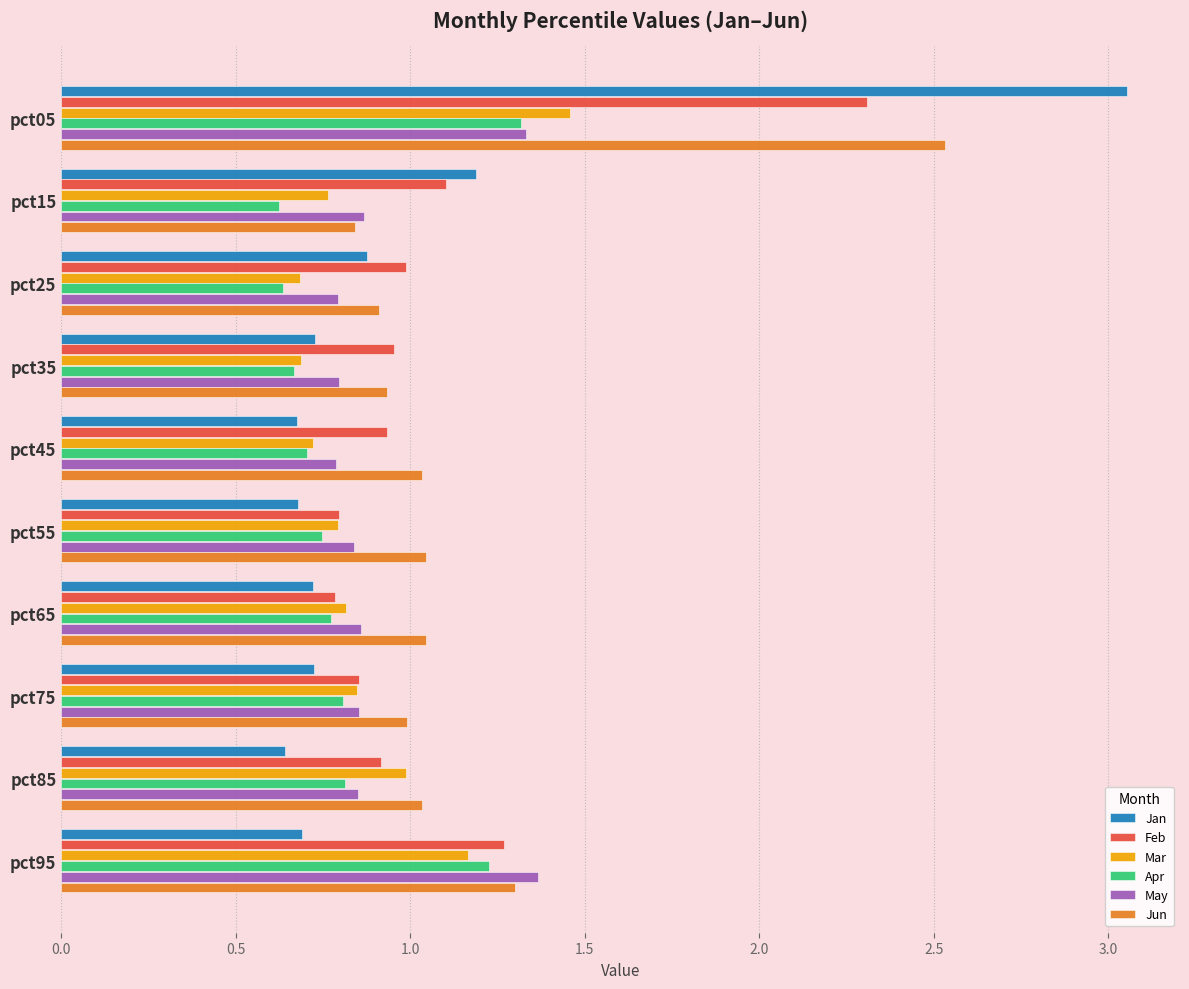

What is the difference between the second highest and minimum values in the Jun series?

0.5